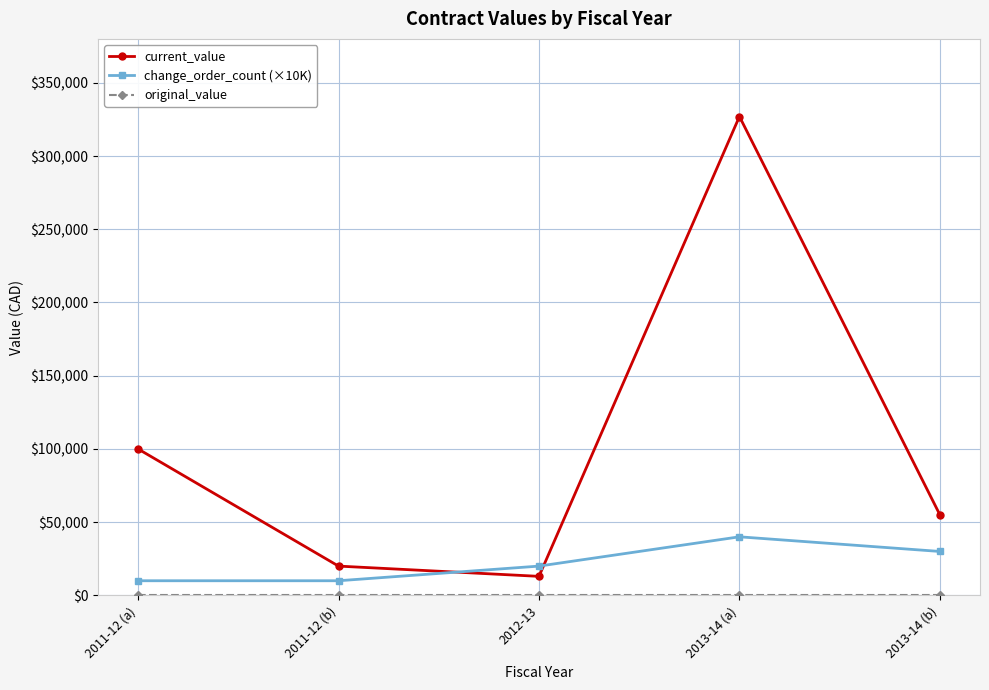

Is the value of current_value at 2013-14 (b) greater than the value of change_order_count (×10K) at 2013-14 (b)?

Yes